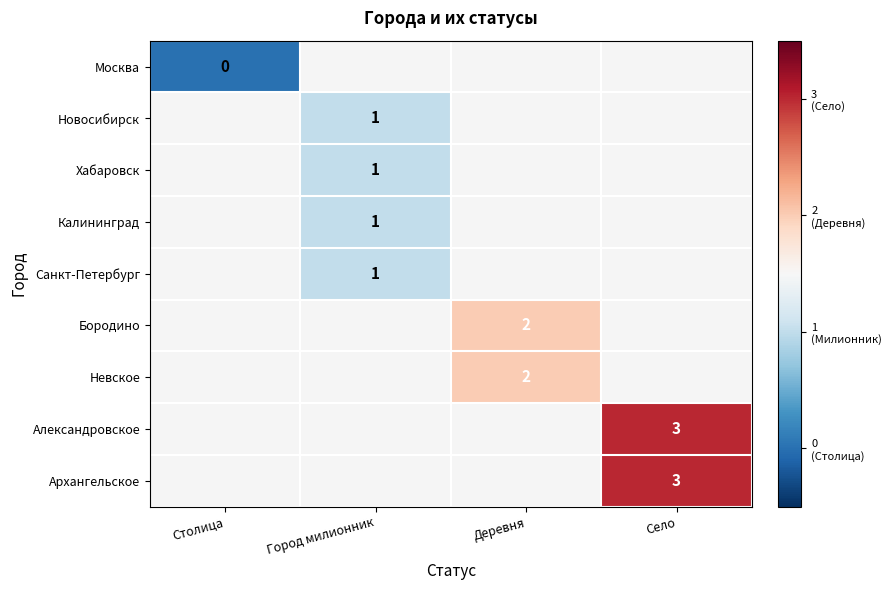

The Архангельское series shows 3 at Село. True or false?

True